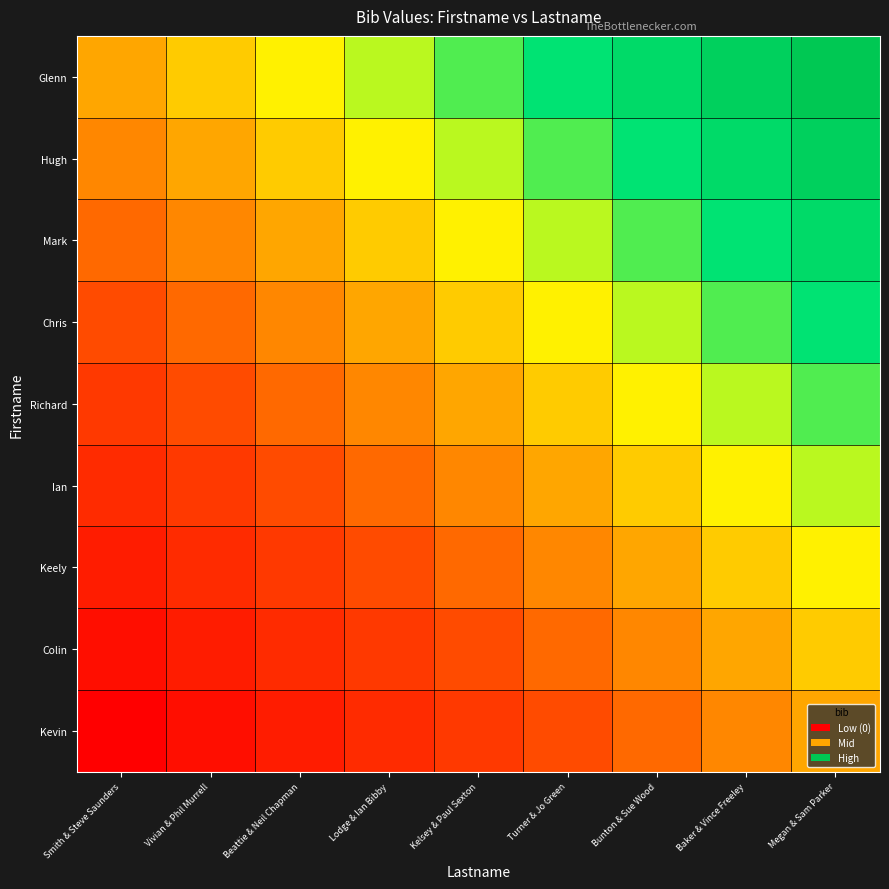

Rank the series by their maximum value, from highest to lowest.

Glenn, Hugh, Mark, Chris, Richard, Ian, Keely, Colin, Kevin